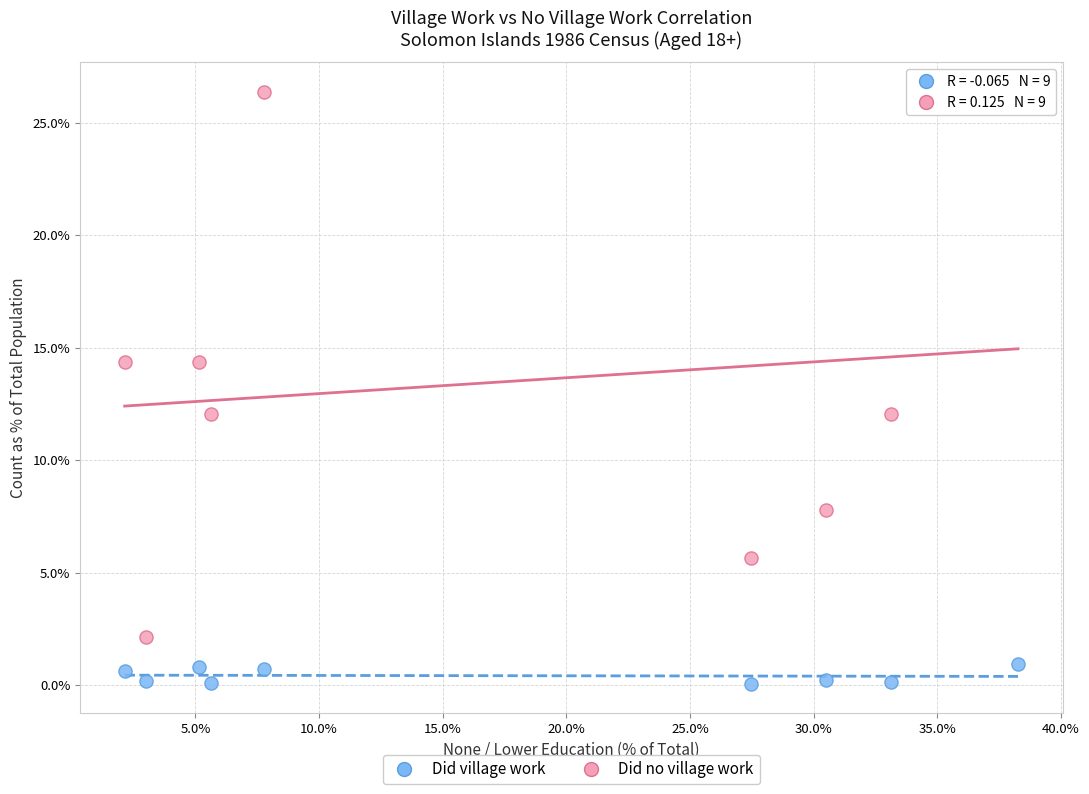

Across all data points, what is the range of X values (max minus min)?

36.1